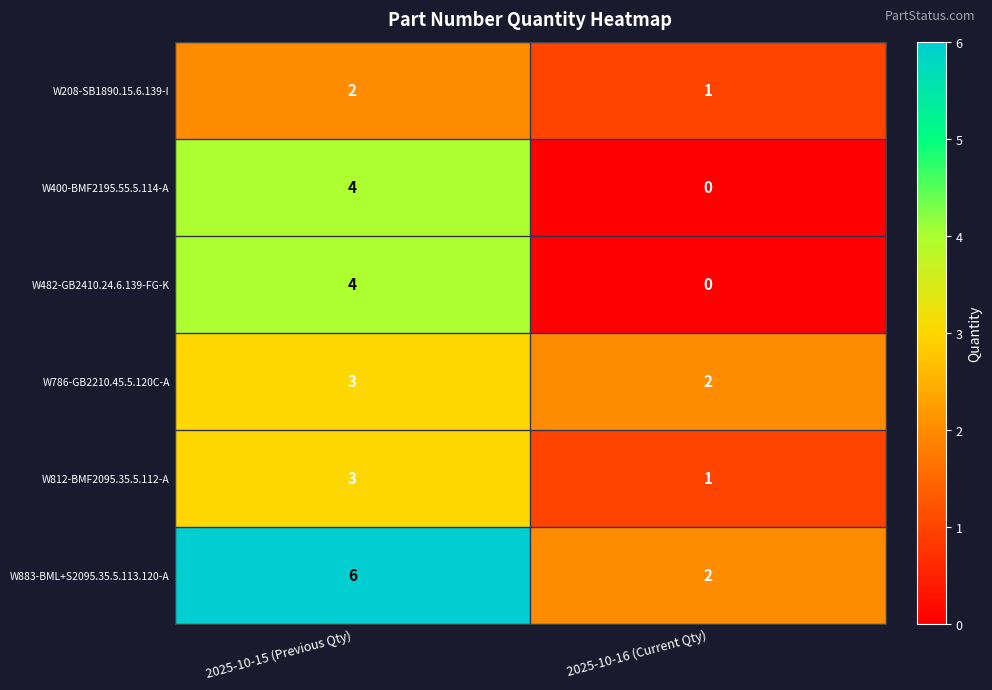

List the labels in order of W482-GB2410.24.6.139-FG-K value, largest first.

2025-10-15 (Previous Qty), 2025-10-16 (Current Qty)